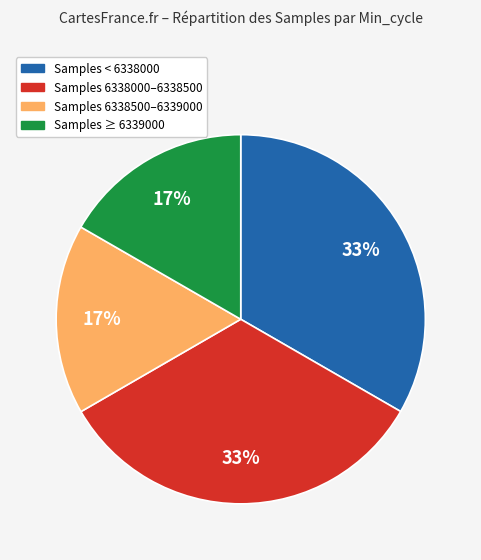

Is there a majority slice in this chart?

No